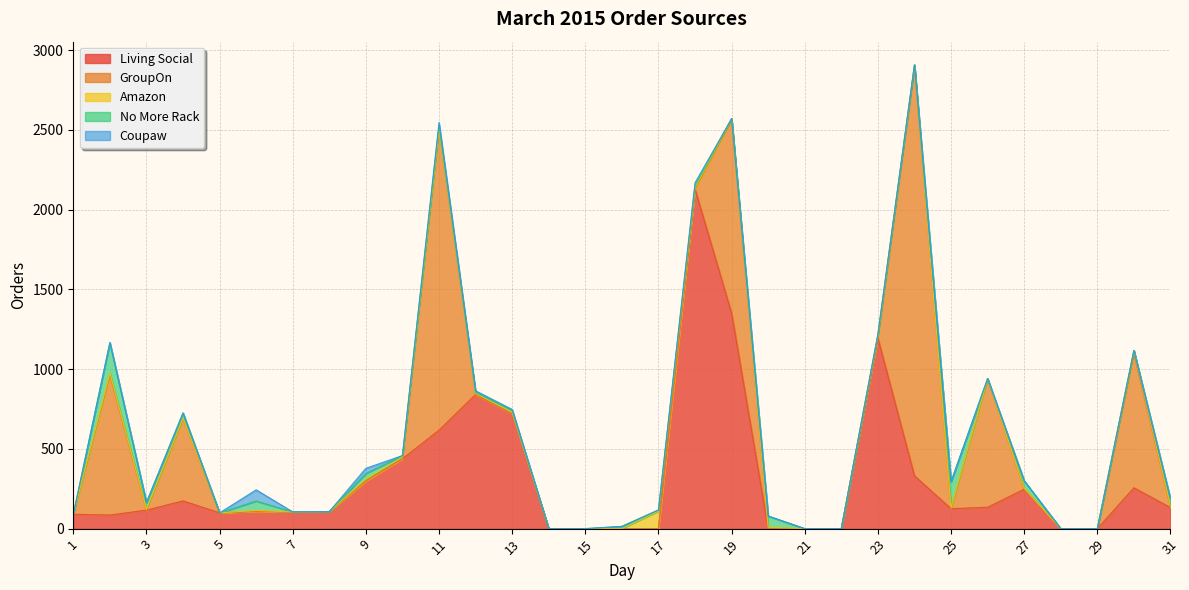

Which category has the highest value across all series?

24